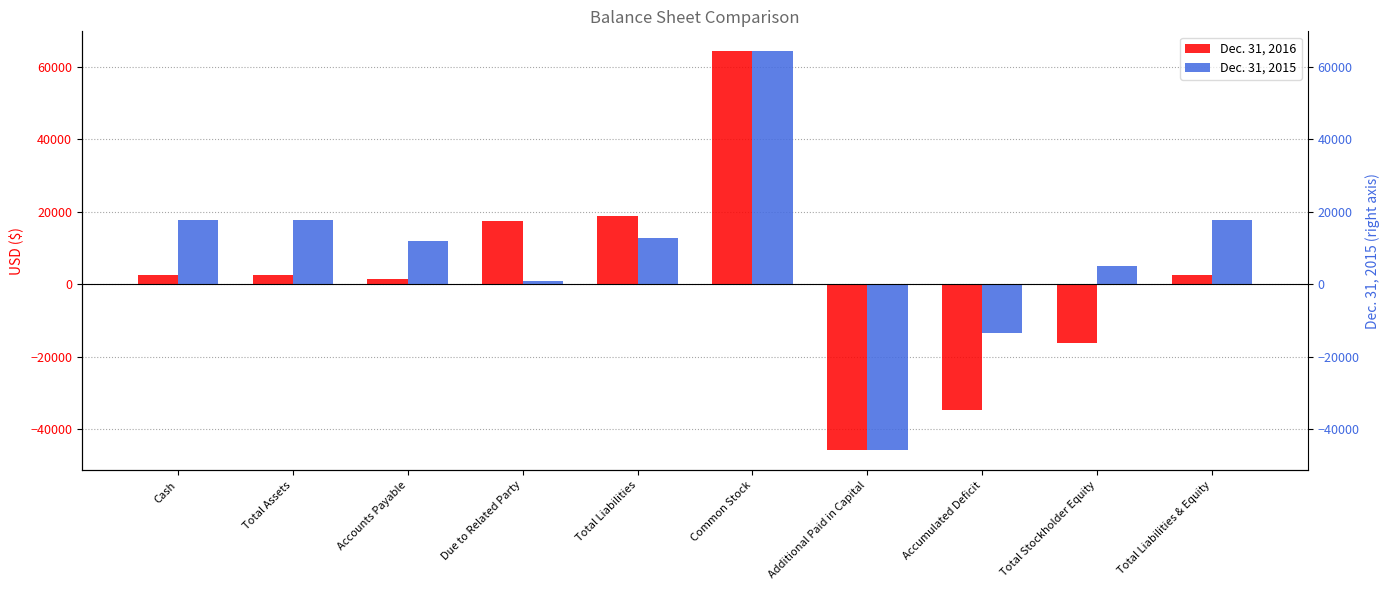

How many data points in Dec. 31, 2016 are less than 2483?

4